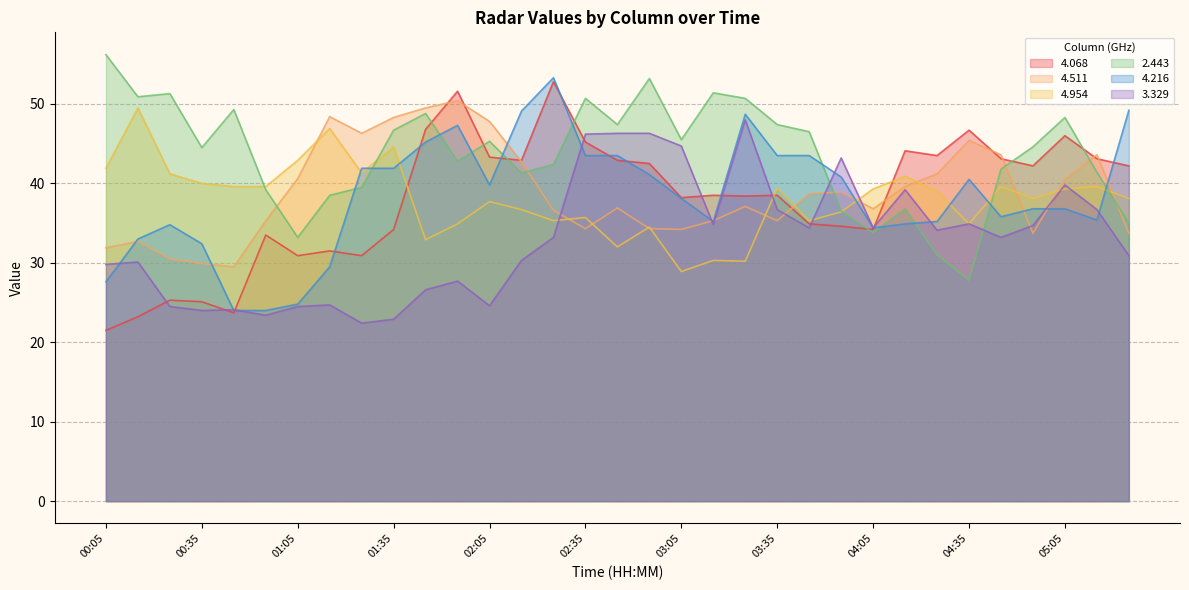

What is the difference between the second highest and second lowest values in the 4.216 series?

25.2